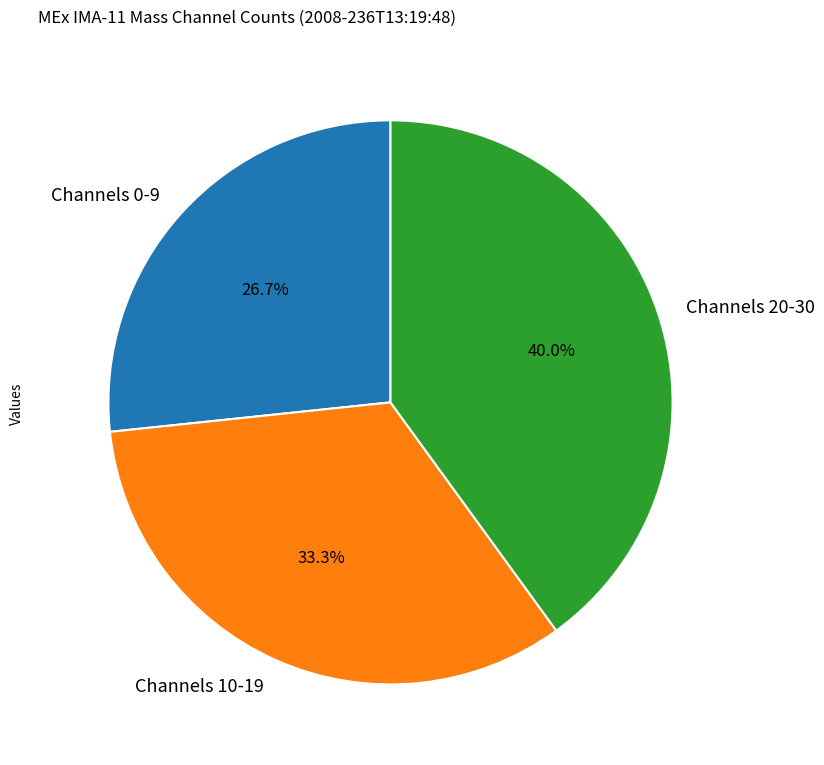

How many slices are in this pie chart?

3